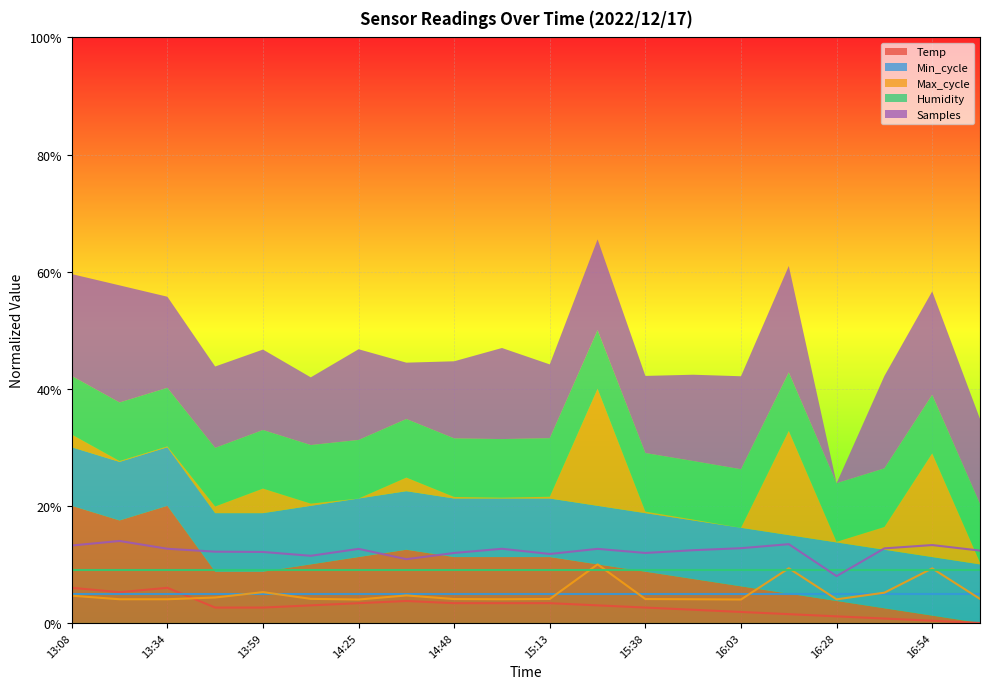

At which category does the chart reach its minimum across all series?

17:06